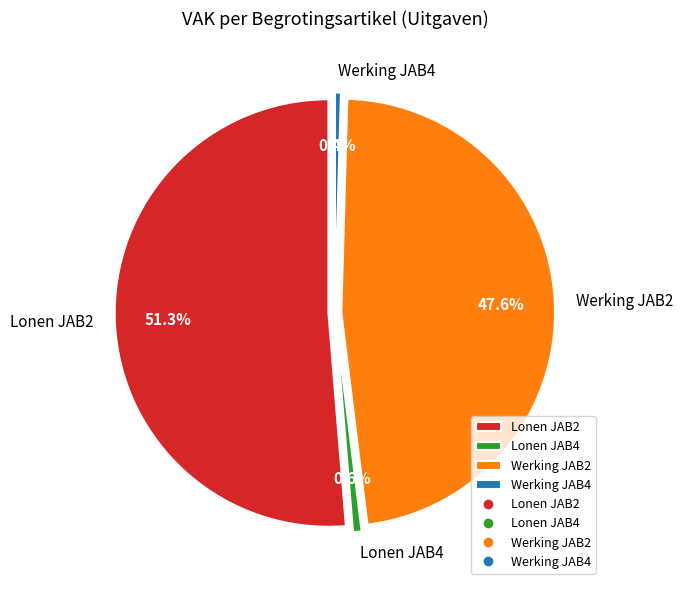

How much of the chart is everything except LONEN (JB0-1JAB2ZZ-LO)?

48.7%